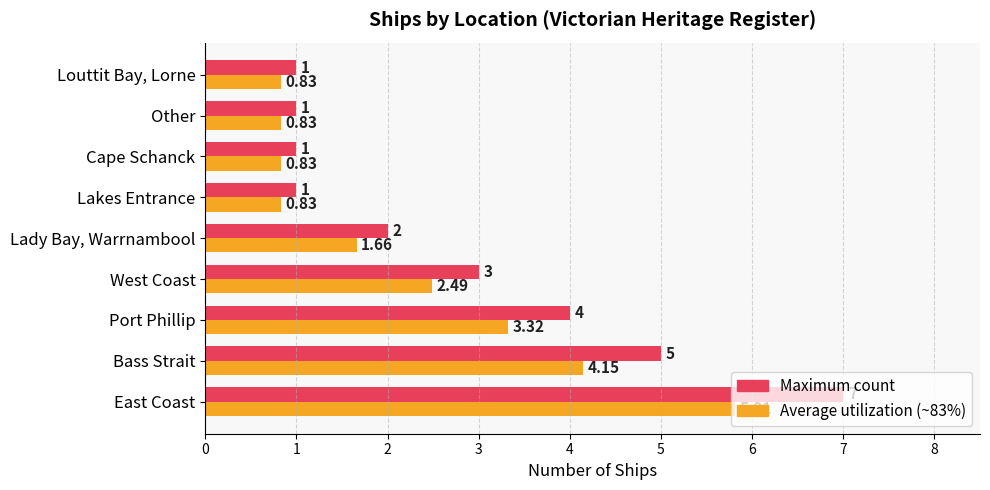

At which category is the sum across all series the highest?

East Coast